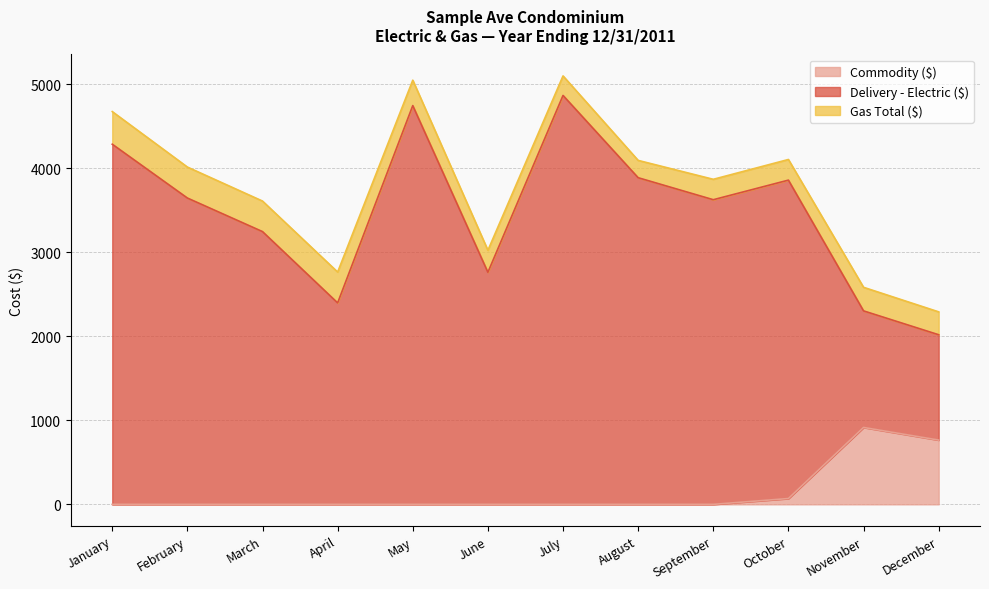

True or false: Gas Total ($) and Delivery - Electric ($) cross at least once.

False